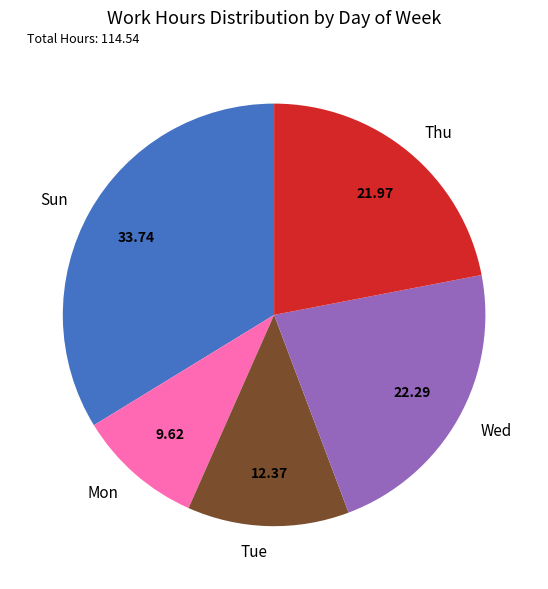

Between Tue and Wed, which is larger?

Wed